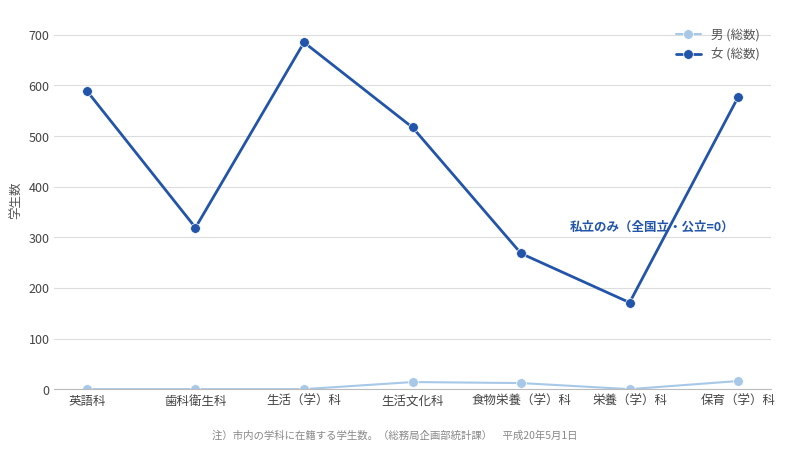

What is the maximum value for 男 (総数)?

16